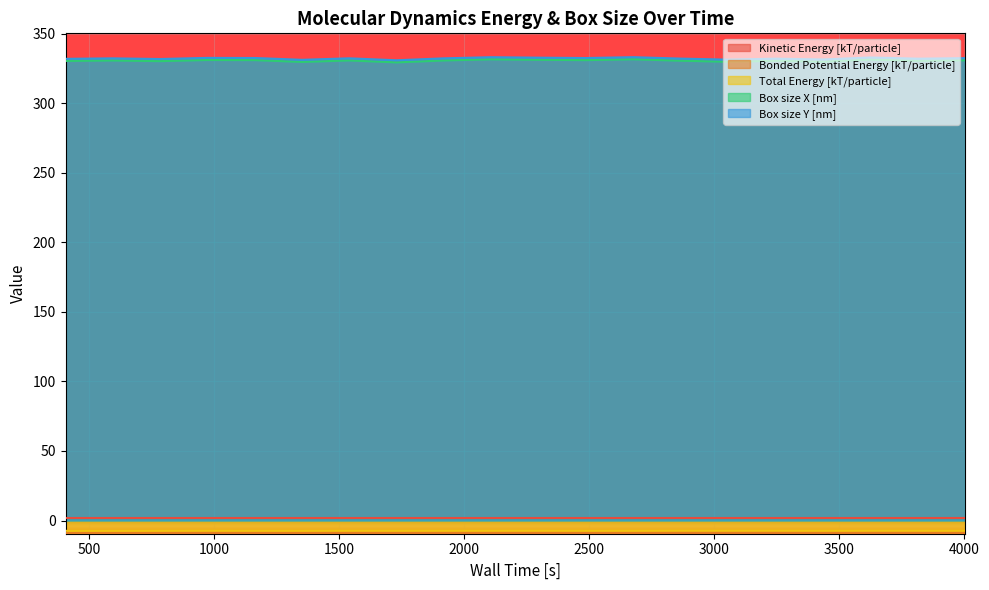

What is the lowest value of the Total Energy [kT/particle] series?

-7.4